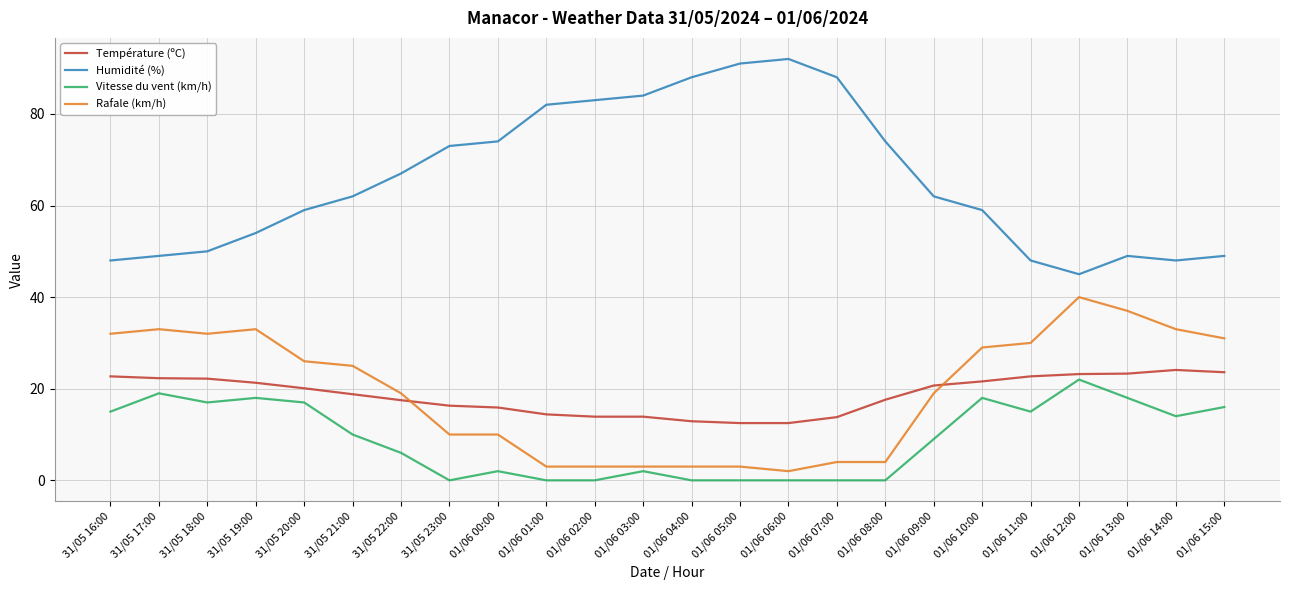

Is the value of Température (ºC) at 01/06 00:00 greater than the value of Rafale (km/h) at 01/06 13:00?

No